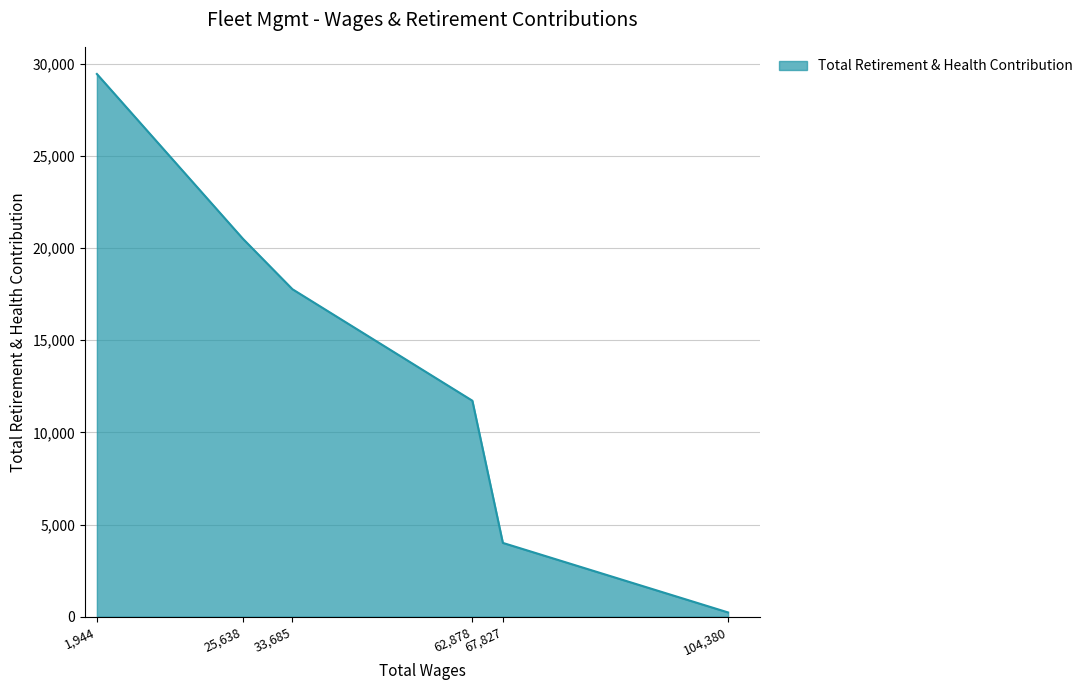

At which category does the chart reach its minimum across all series?

104,380